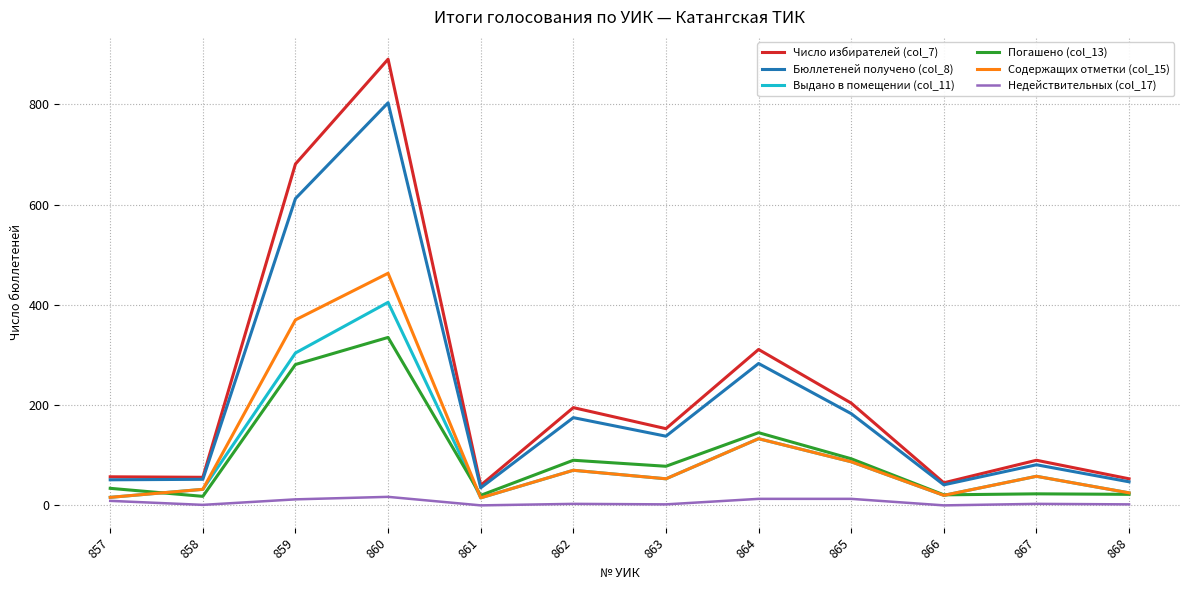

Which series changed the most between 864 and 865?

Число избирателей (col_7)